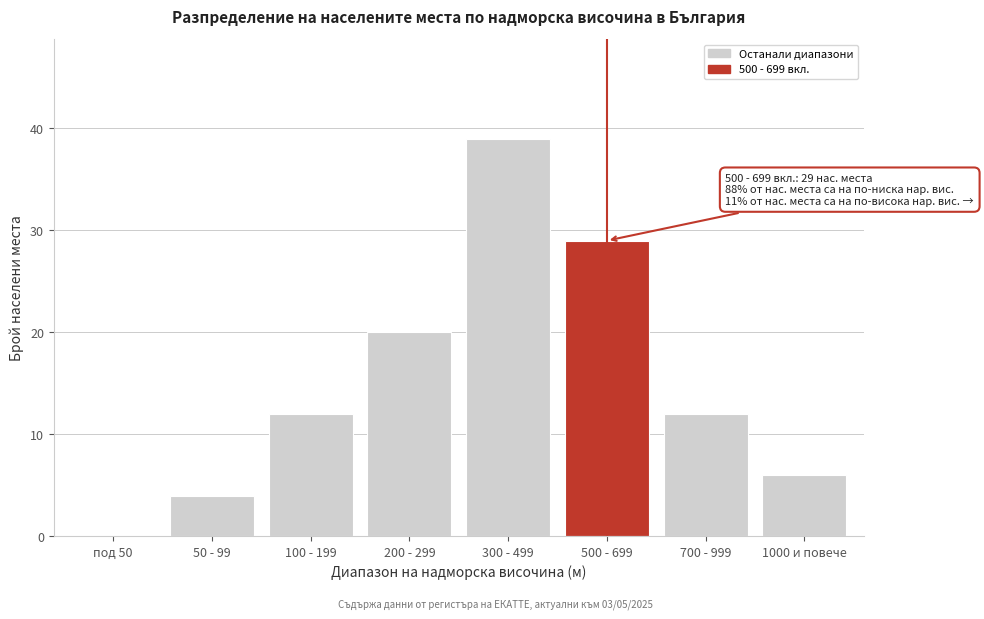

Reading left to right, transcribe all the data shown in this chart.

под 50=0	50 - 99=4	100 - 199=12	200 - 299=20	300 - 499=39	500 - 699=29	700 - 999=12	1000 и повече=6